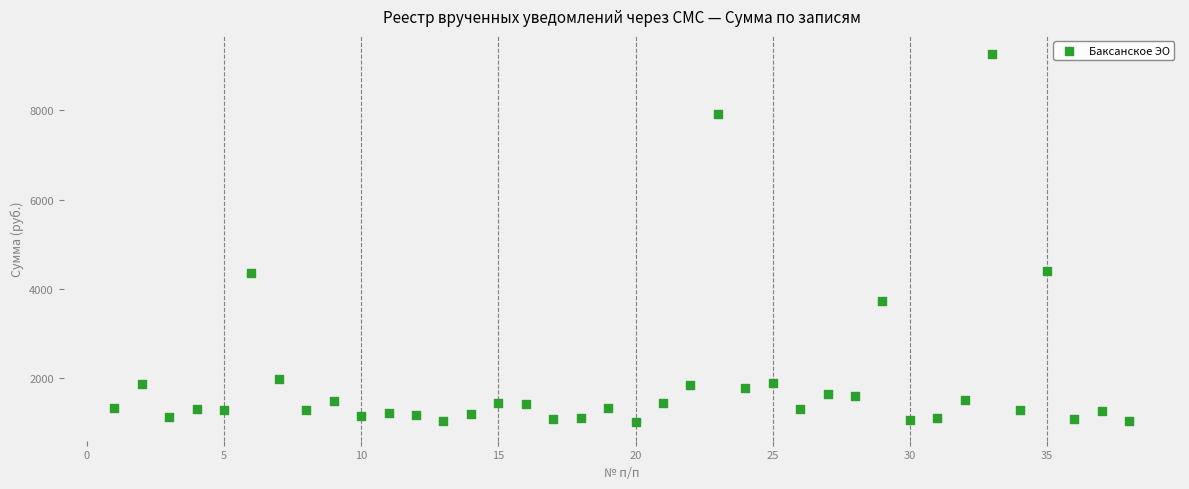

What is the range of Y values (max minus min)?

8251.6